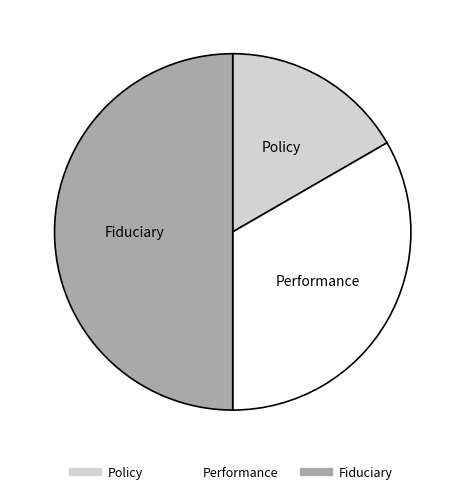

Which slice is the largest?

Fiduciary